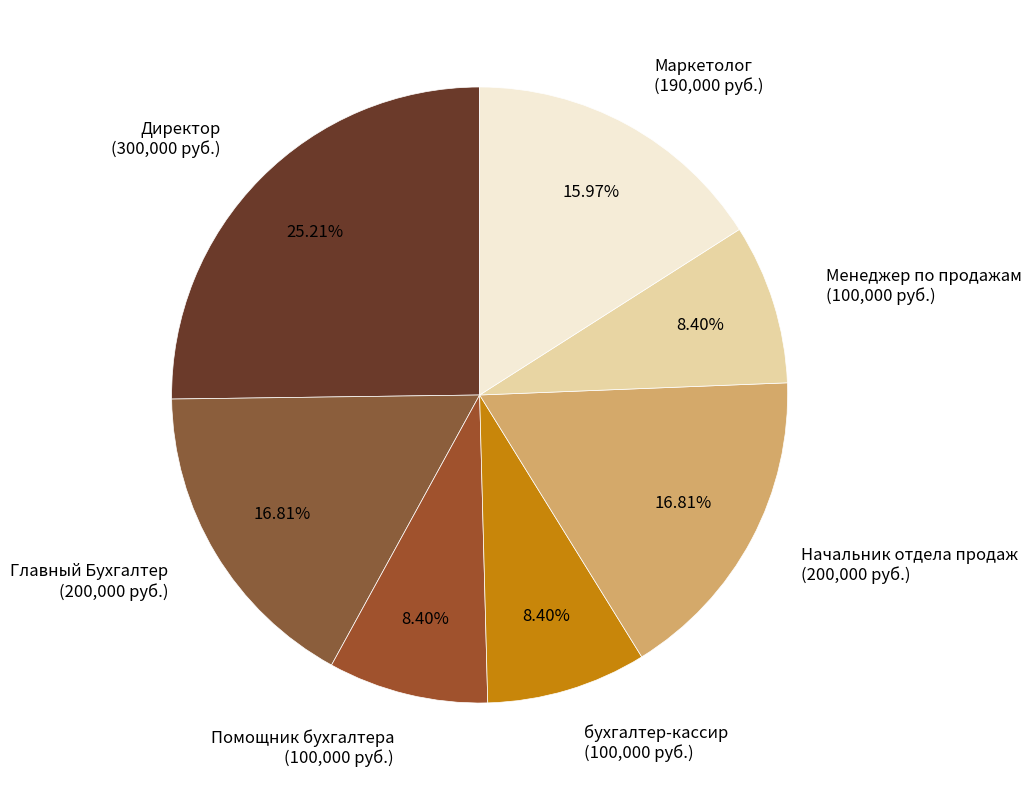

How many segments does this pie chart have?

7